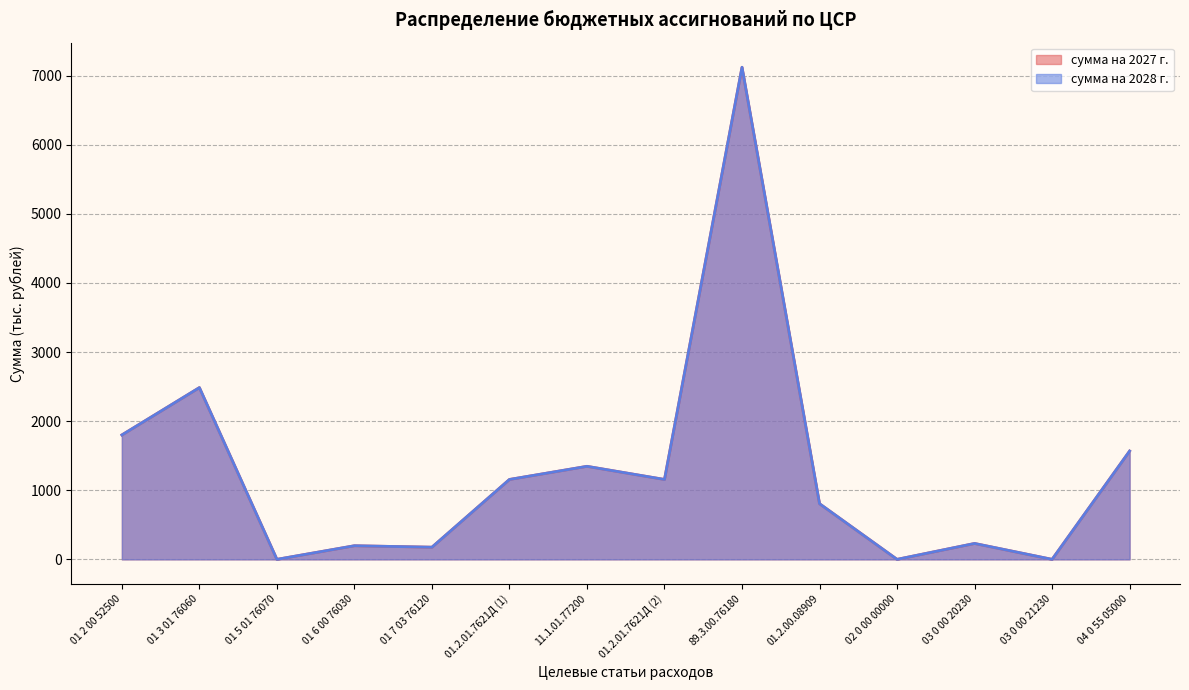

Reading left to right, list all the values displayed in this chart.

сумма на 2027 г.: 01 2 00 52500=1800	01 3 01 76060=2485	01 5 01 76070=0	01 6 00 76030=197	01 7 03 76120=176	01.2.01.7621Д (1)=1156	11.1.01.77200=1346	01.2.01.7621Д (2)=1156	89.3.00.76180=7120	01.2.00.08909=805	02 0 00 00000=0	03 0 00 20230=230	03 0 00 21230=0	04 0 55 05000=1567
сумма на 2028 г.: 01 2 00 52500=1800	01 3 01 76060=2485	01 5 01 76070=0	01 6 00 76030=197	01 7 03 76120=176	01.2.01.7621Д (1)=1156	11.1.01.77200=1346	01.2.01.7621Д (2)=1156	89.3.00.76180=7120	01.2.00.08909=805	02 0 00 00000=0	03 0 00 20230=230	03 0 00 21230=0	04 0 55 05000=1567